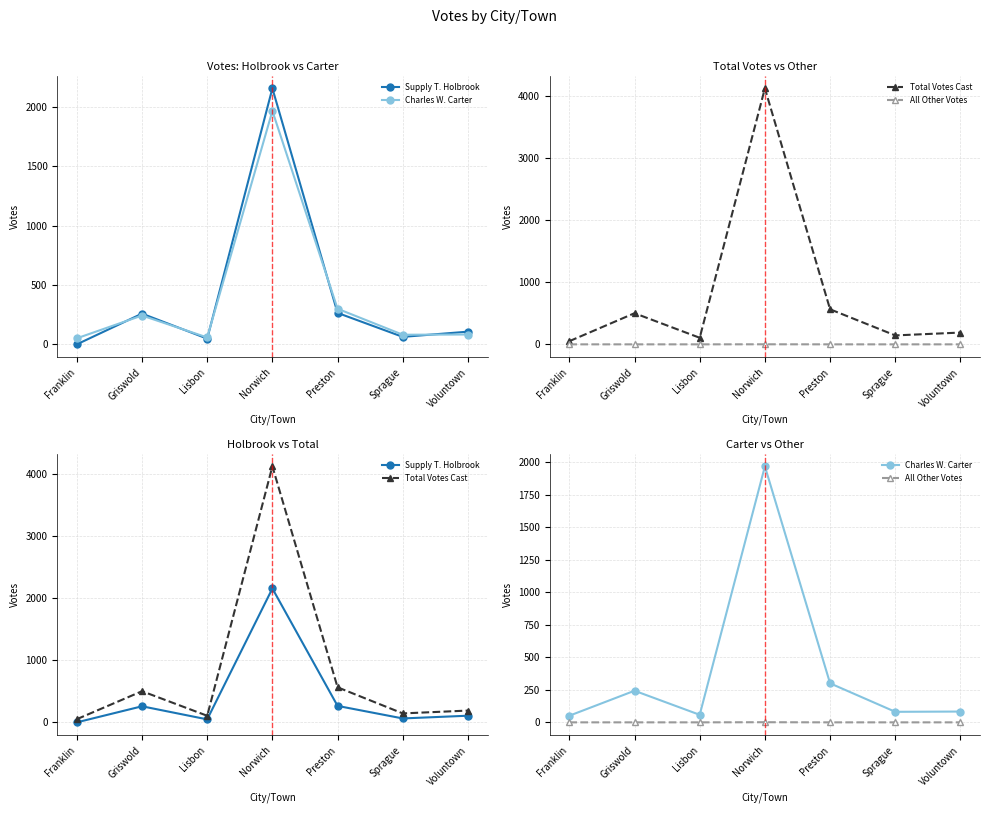

Which series has the largest range (max minus min)?

Total Votes Cast